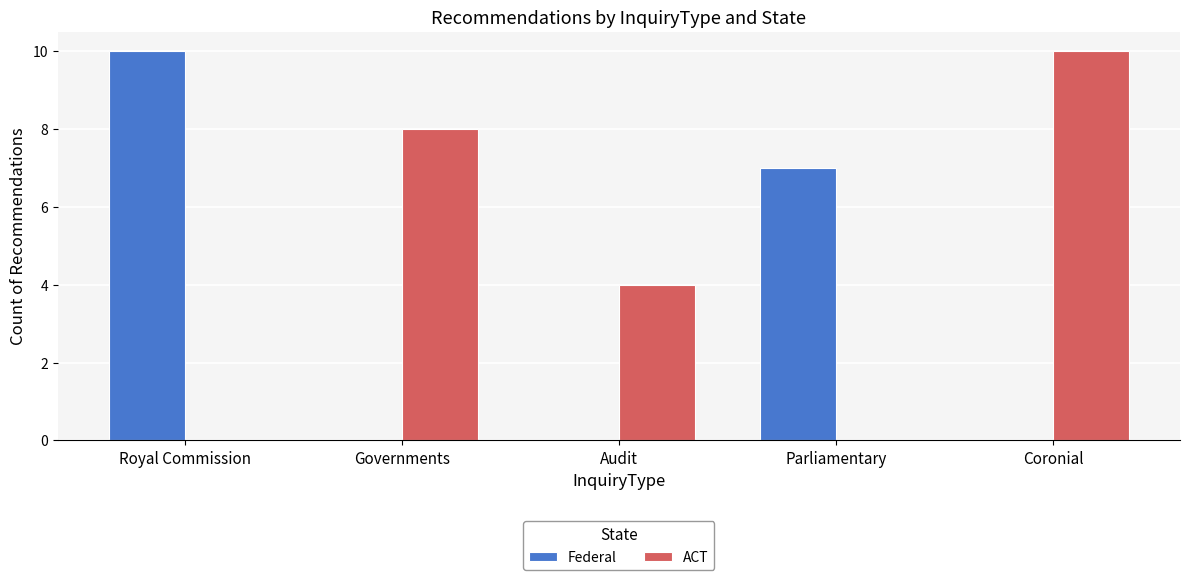

Which series has the largest total across all categories?

ACT